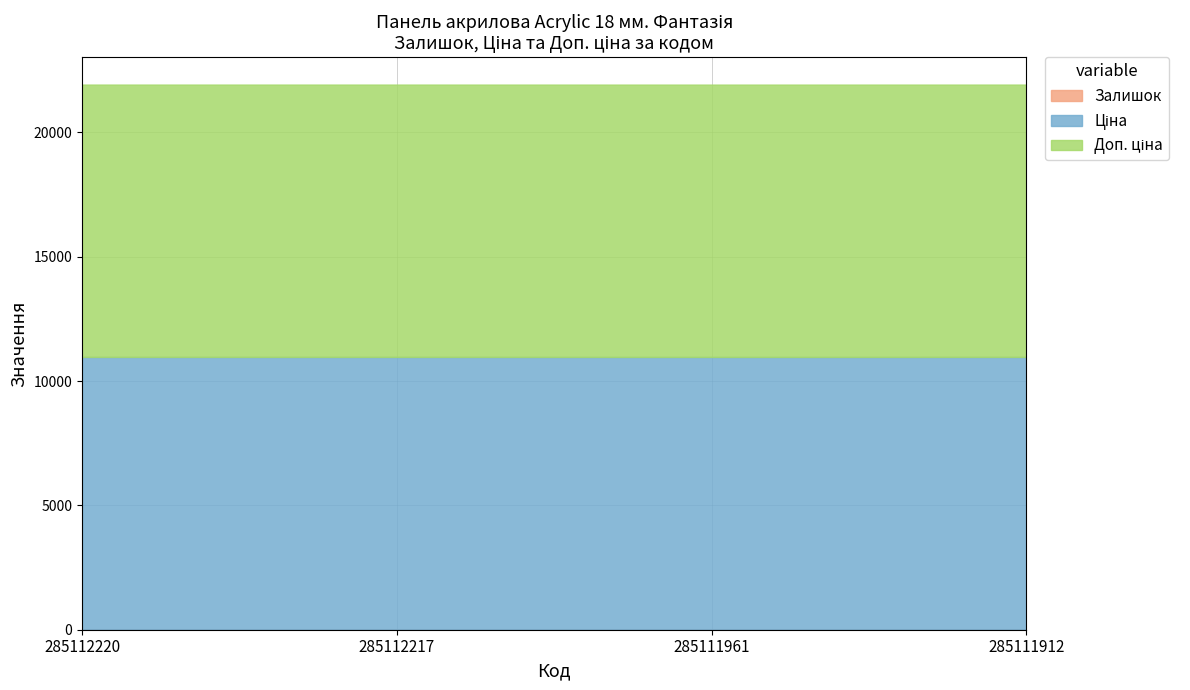

What is the minimum value for Залишок?

17.0